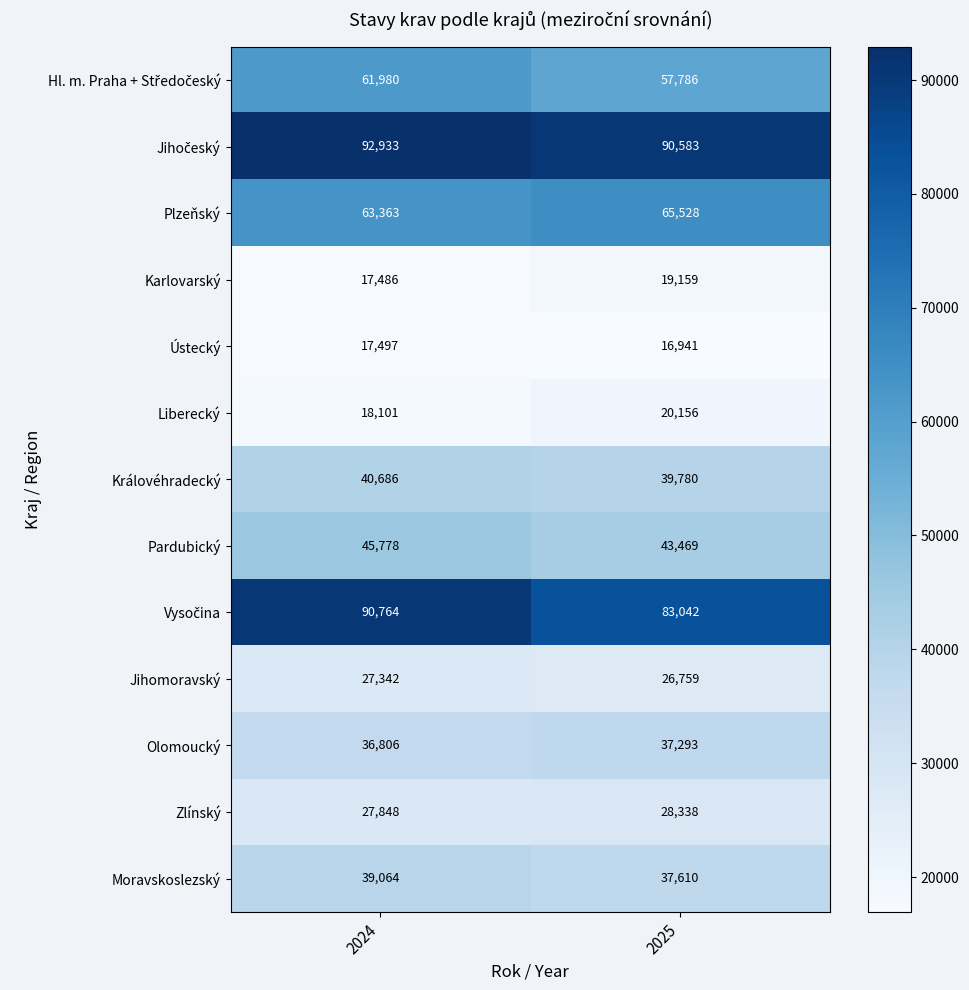

What is the total value across all series at 2024?

579648